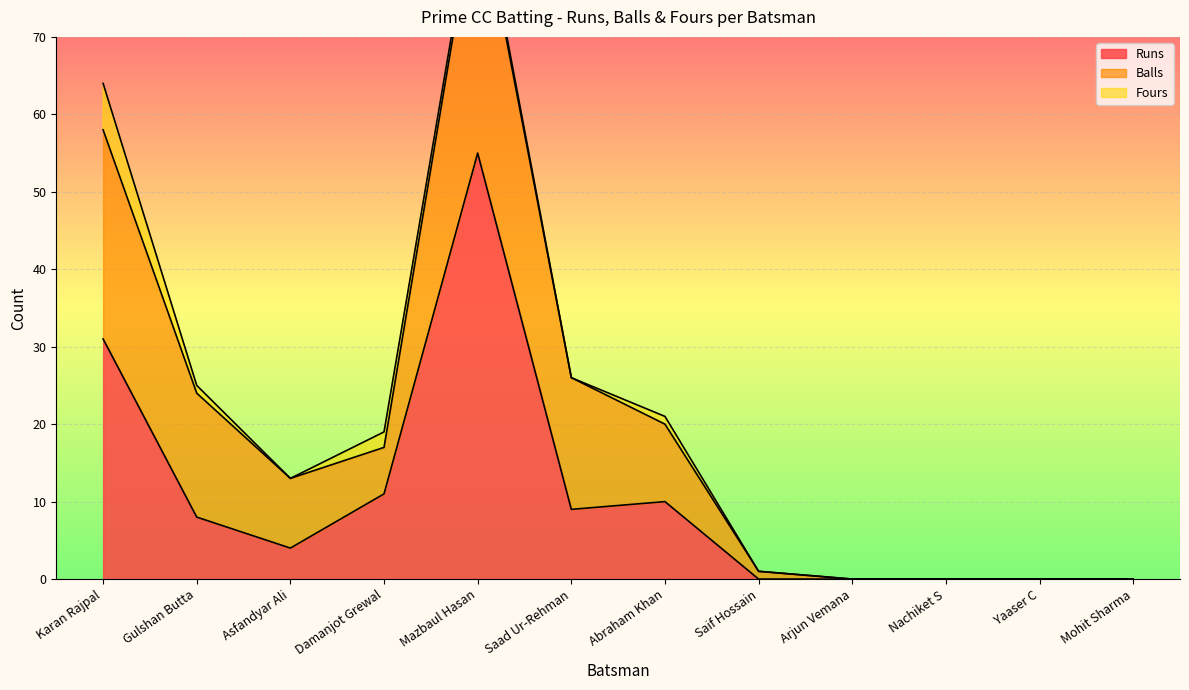

What is the highest value of the Fours series?

6